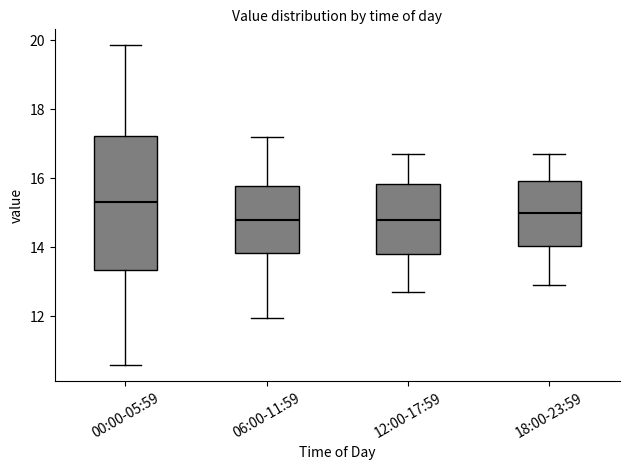

Reading left to right, read every box against the y-axis: the position of its median line, the range the box covers, and the ends of its whiskers. The values are not printed on the chart, so give them approximately, as read against the axis.

00:00-05:59: median 15.4, box 13.4 to 17.2, whiskers 10.6 to 19.8
06:00-11:59: median 14.8, box 13.8 to 15.8, whiskers 12.0 to 17.2
12:00-17:59: median 14.8, box 13.8 to 15.8, whiskers 12.8 to 16.8
18:00-23:59: median 15.0, box 14.0 to 16.0, whiskers 13.0 to 16.8